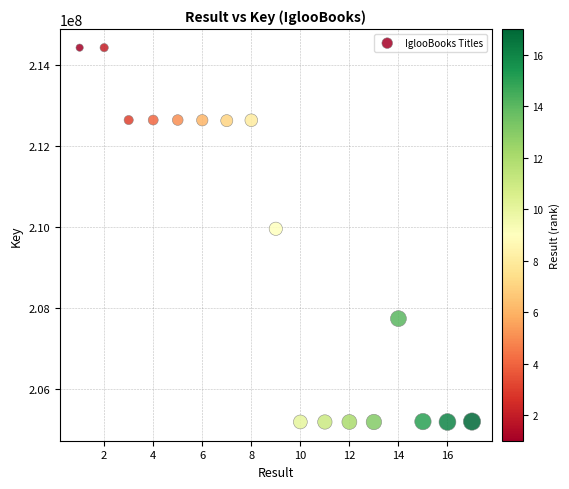

What Y value in the scatter plot is closest to 209813997?

209963521